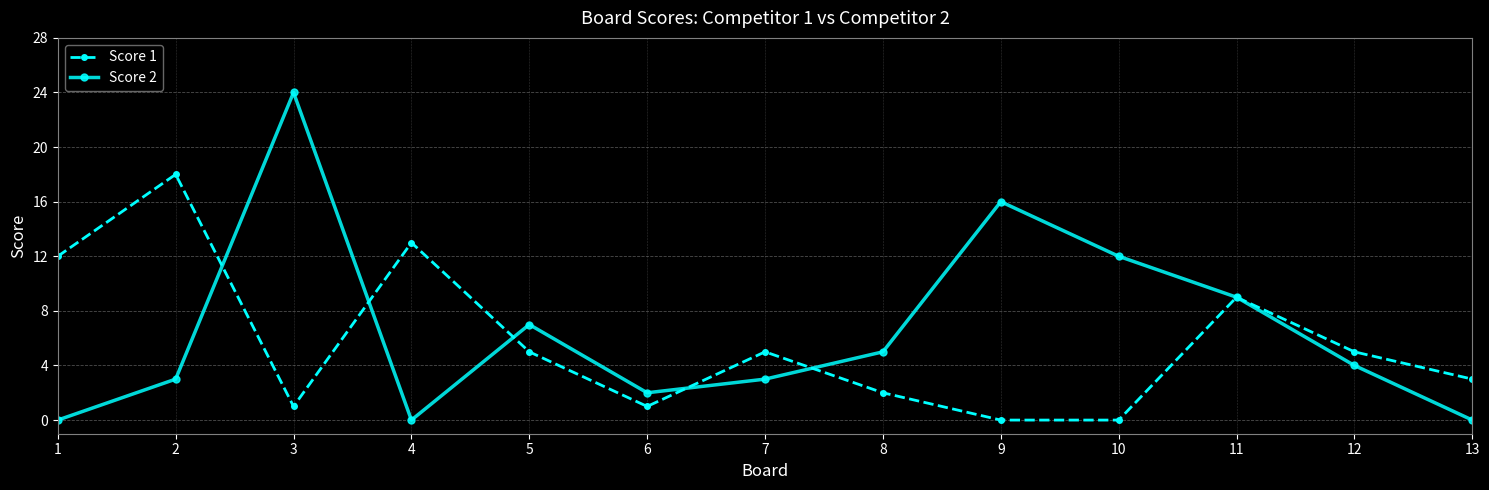

The Score 1 series shows 9 at 7. True or false?

False